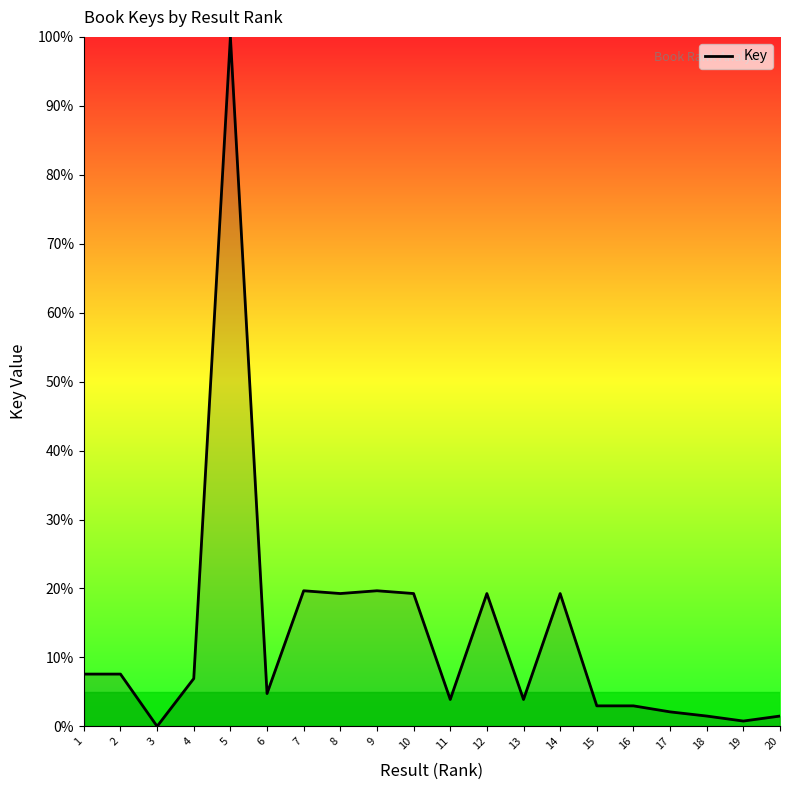

What is the sum of all values?

262.8